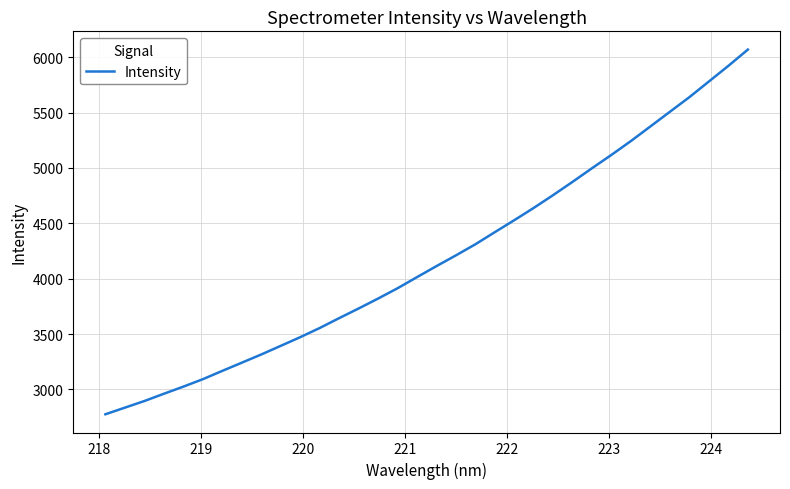

What is the maximum value shown in the chart?

6068.5